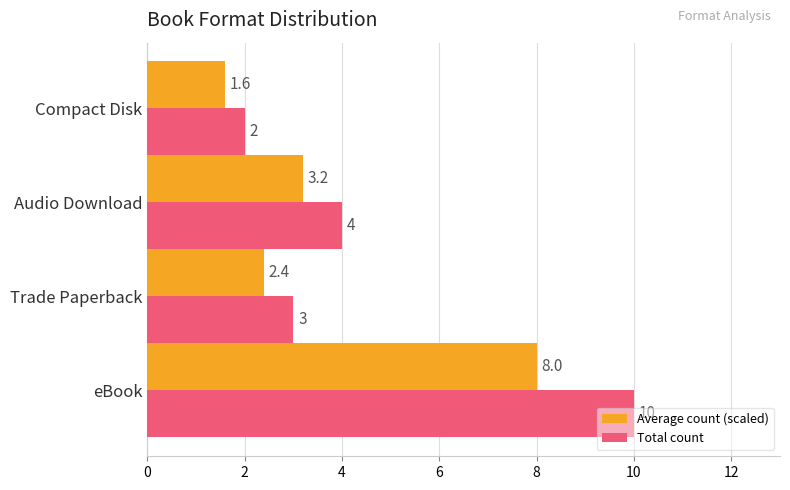

How many data points in Average count (scaled) are less than 3?

2